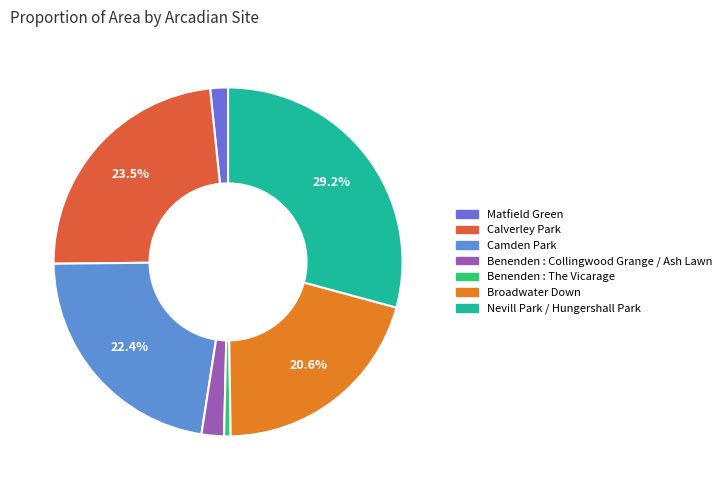

What is the total percentage of Calverley Park and Broadwater Down?

44.1%